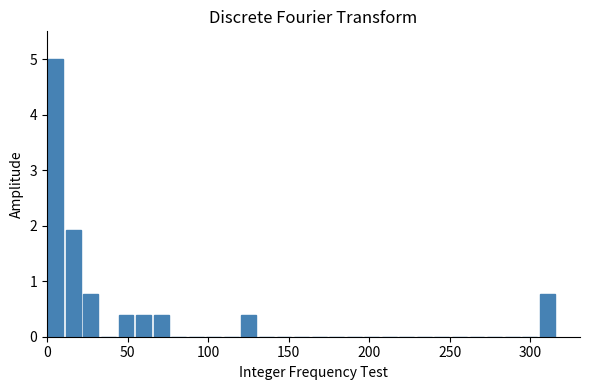

Read against the x-axis, roughly where is the centre of the tallest bar?

5